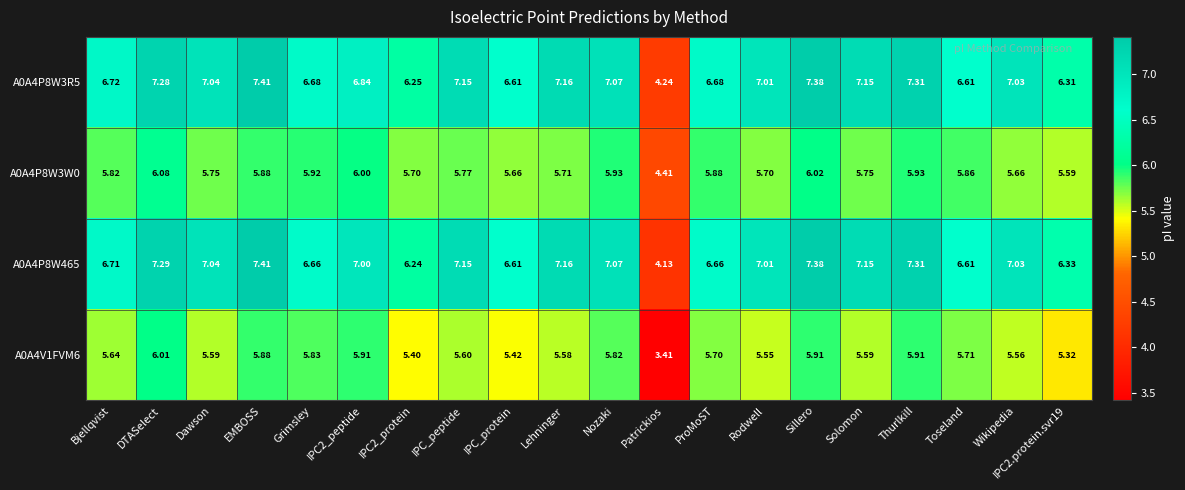

At which label is A0A4V1FVM6 closest to 4?

Patrickios